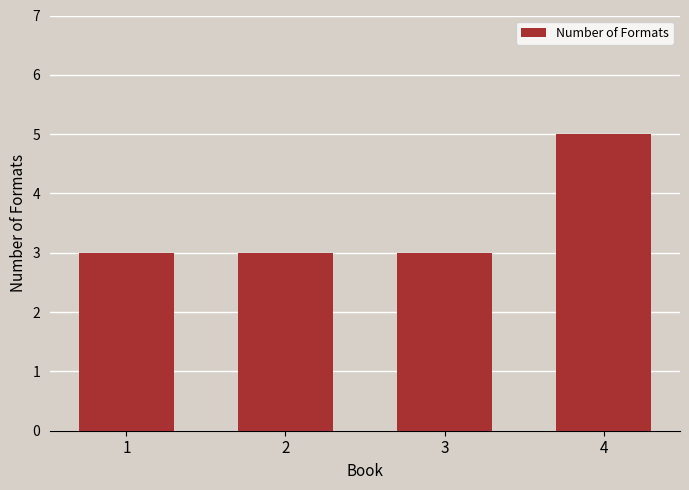

Does the chart contain any negative values?

No